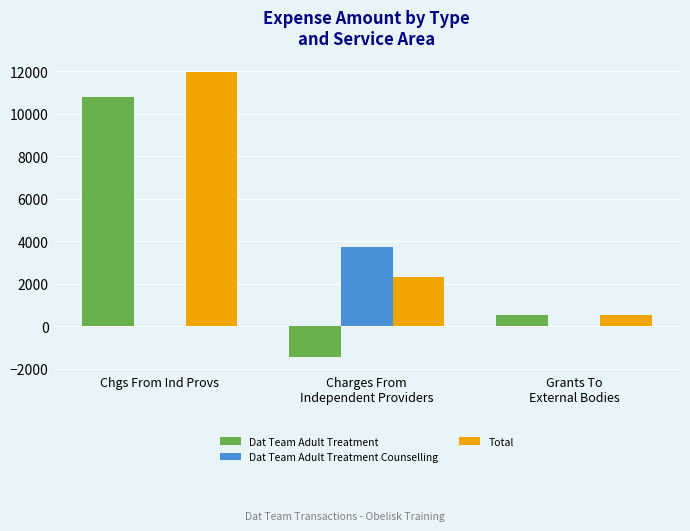

At which category is the sum across all series the highest?

Chgs From Ind Provs